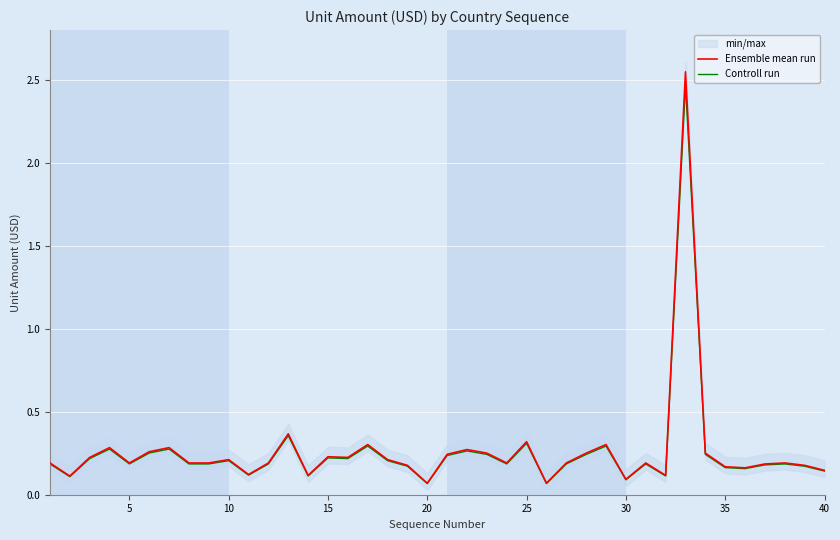

Reading left to right, list all the values displayed in this chart.

Ensemble mean run: 0.2	0.1	0.2	0.3	0.2	0.3	0.3	0.2	0.2	0.2	0.1	0.2	0.4	0.1	0.2	0.2	0.3	0.2	0.2	0.1	0.2	0.3	0.3	0.2	0.3	0.1	0.2	0.3	0.3	0.1	0.2	0.1	2.5	0.3	0.2	0.2	0.2	0.2	0.2	0.1
Controll run: 0.2	0.1	0.2	0.3	0.2	0.3	0.3	0.2	0.2	0.2	0.1	0.2	0.4	0.1	0.2	0.2	0.3	0.2	0.2	0.1	0.2	0.3	0.2	0.2	0.3	0.1	0.2	0.2	0.3	0.1	0.2	0.1	2.5	0.2	0.2	0.2	0.2	0.2	0.2	0.1